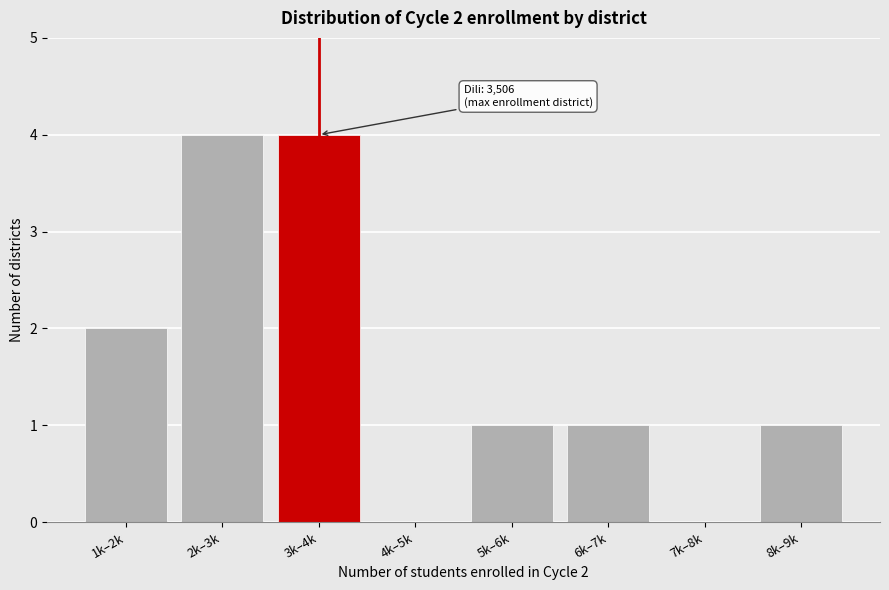

Reading right to left, what are all the values shown in this chart?

8k–9k=1	7k–8k=0	6k–7k=1	5k–6k=1	4k–5k=0	3k–4k=4	2k–3k=4	1k–2k=2